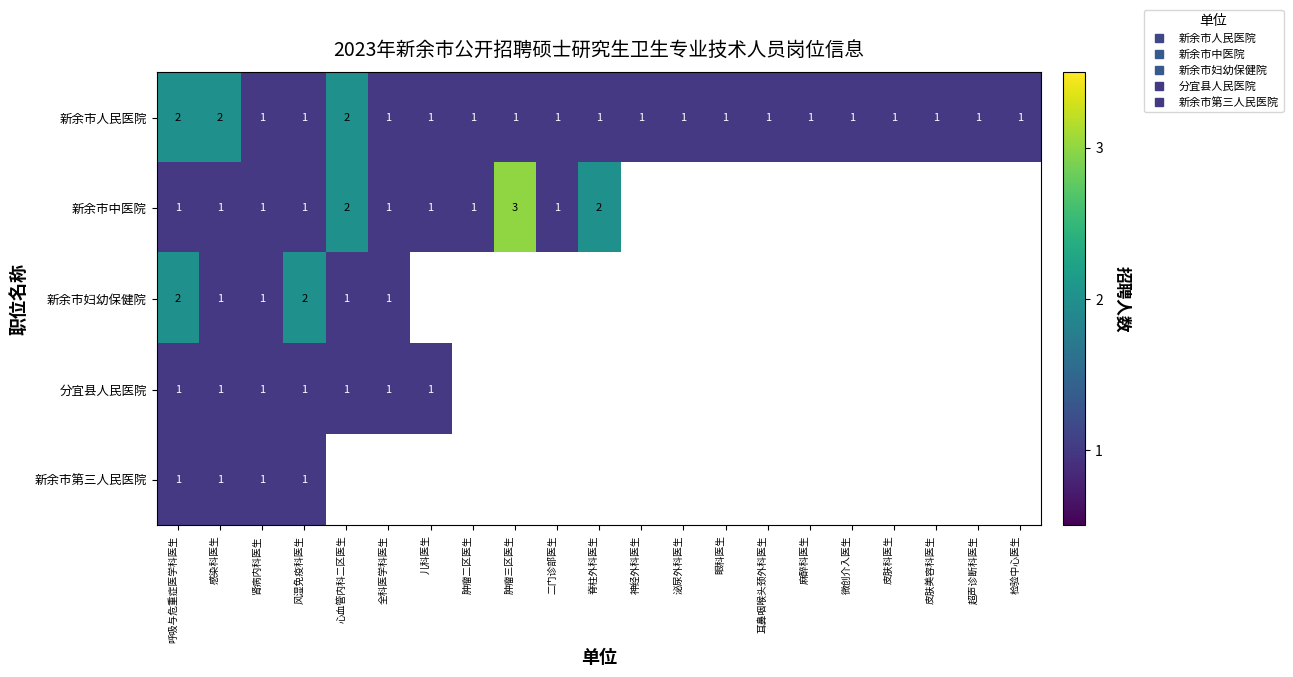

Which category has the highest value across all series?

肿瘤三区医生